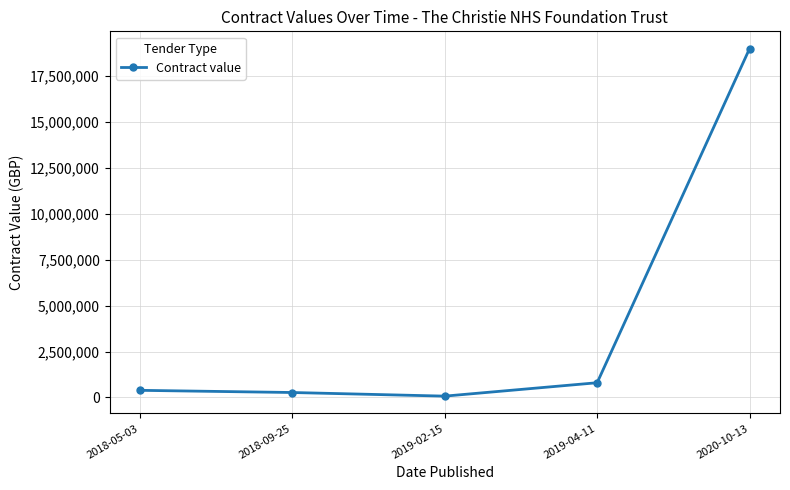

Which category has the highest value across all series?

2020-10-13